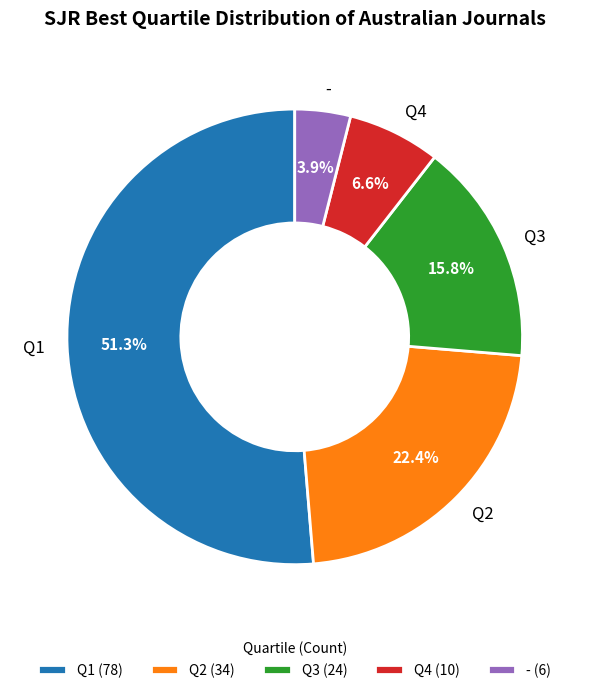

To the nearest percent, what is the combined percentage of Q1 and -?

55%